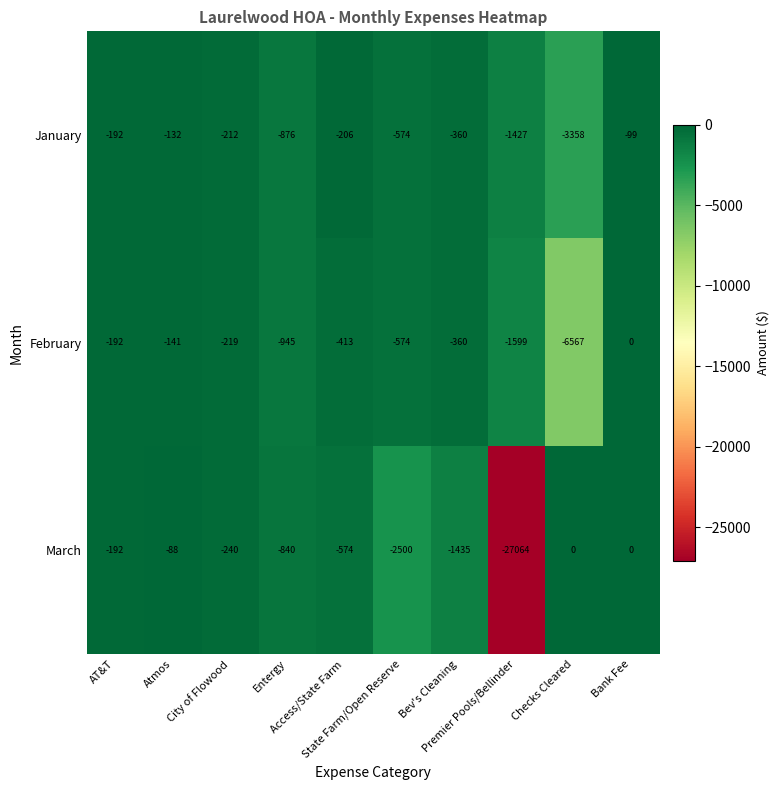

What is the minimum value shown in the chart?

-27064